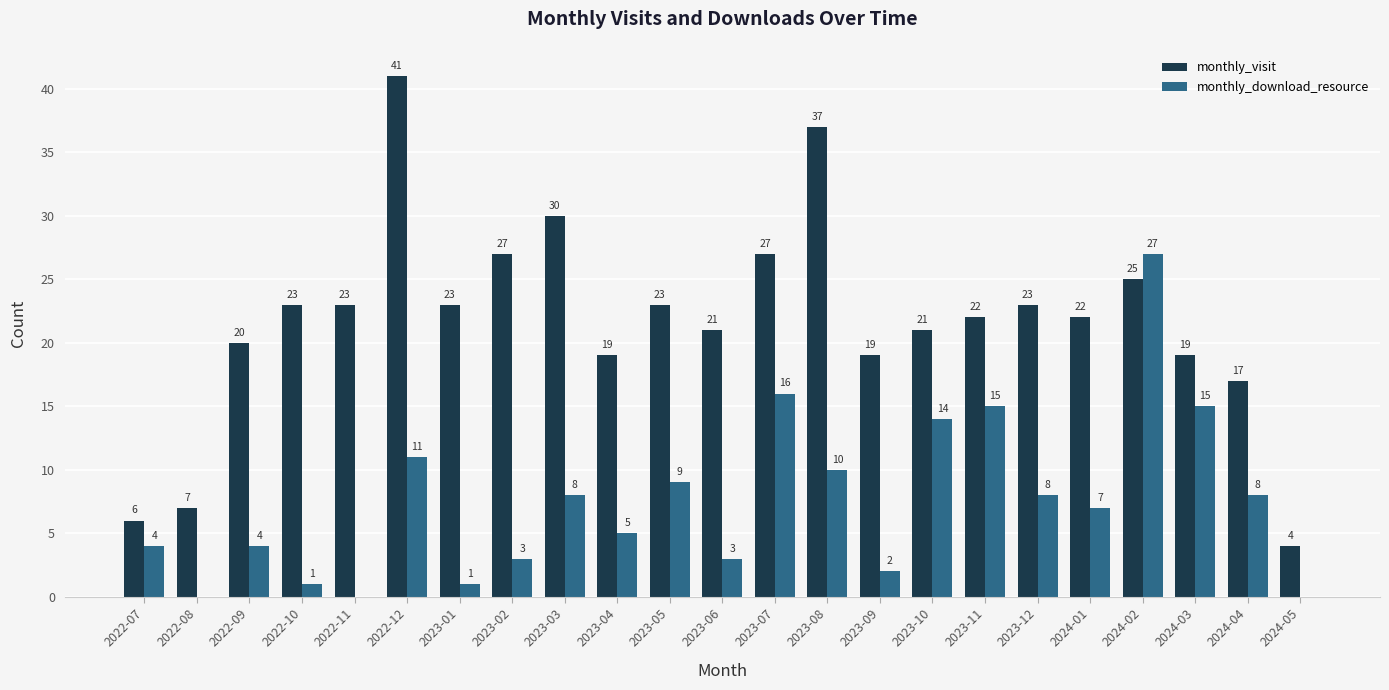

Which series changed the most between 2023-05 and 2024-03?

monthly_download_resource